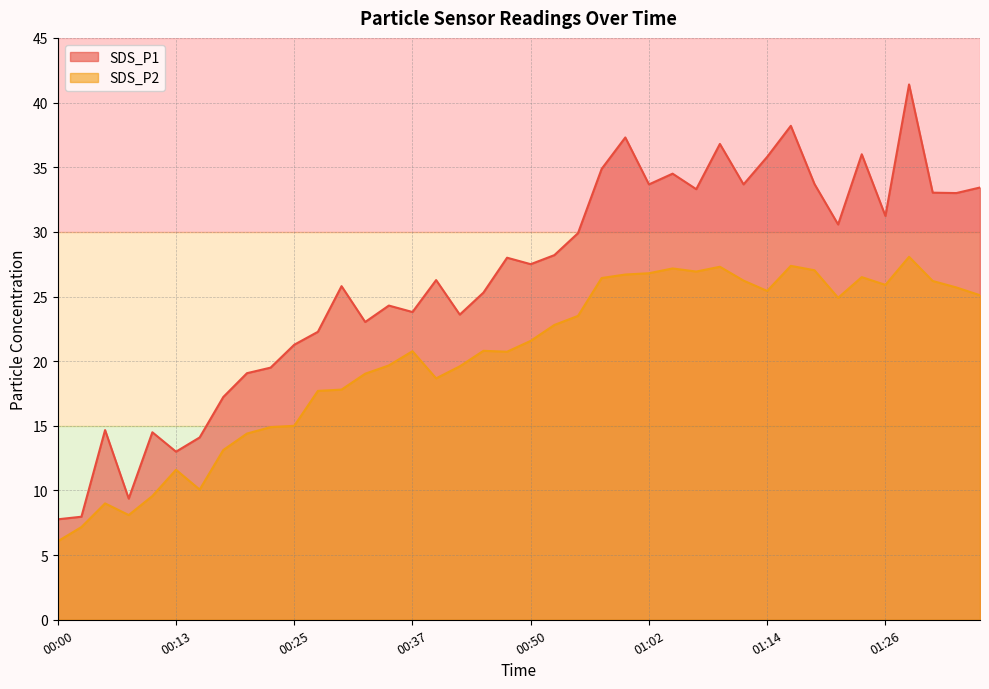

What are all the series names shown in the legend?

SDS_P1, SDS_P2